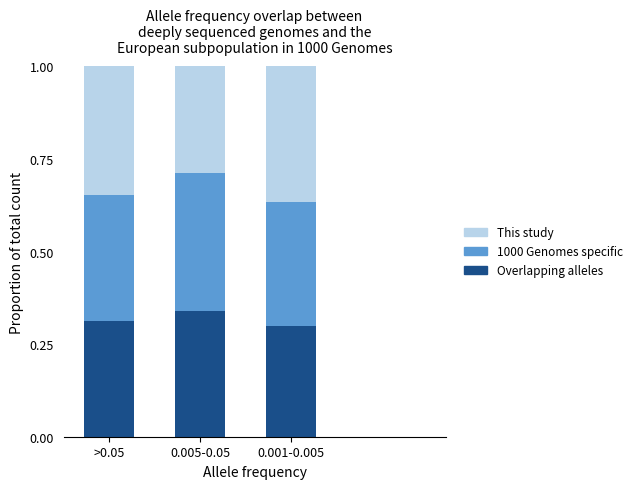

The value of Overlapping alleles at 0.001-0.005 is 0.1. True or false?

False